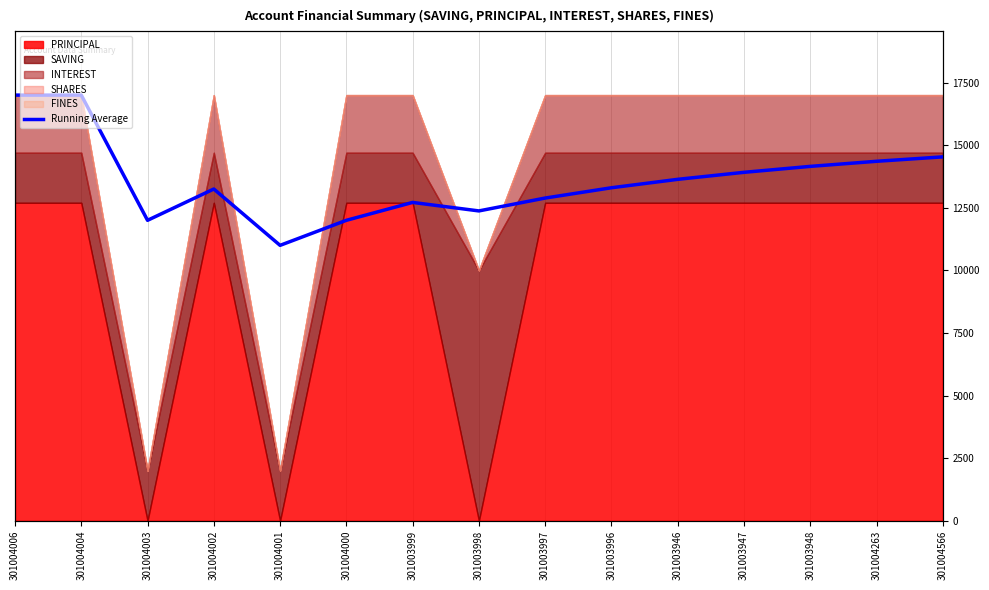

Where is the data nearest to the value 14000?

301003947